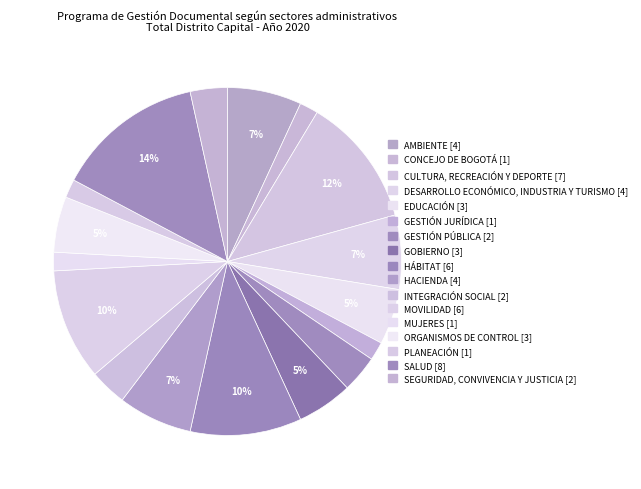

The HACIENDA slice represents 12% of the pie. True or false?

False